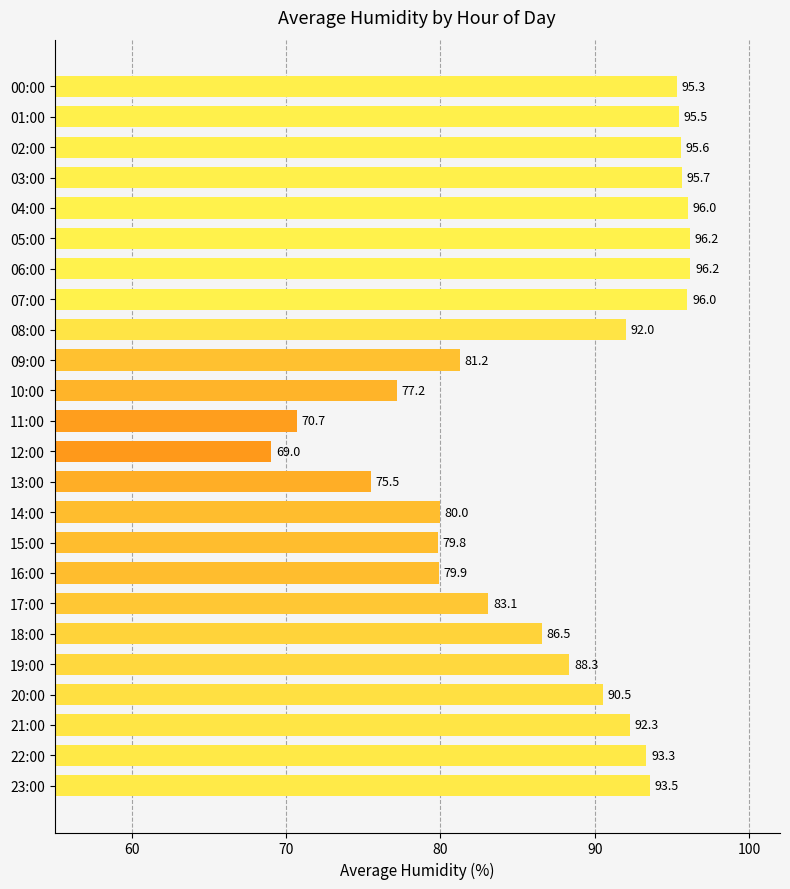

How many bars are there in total?

24